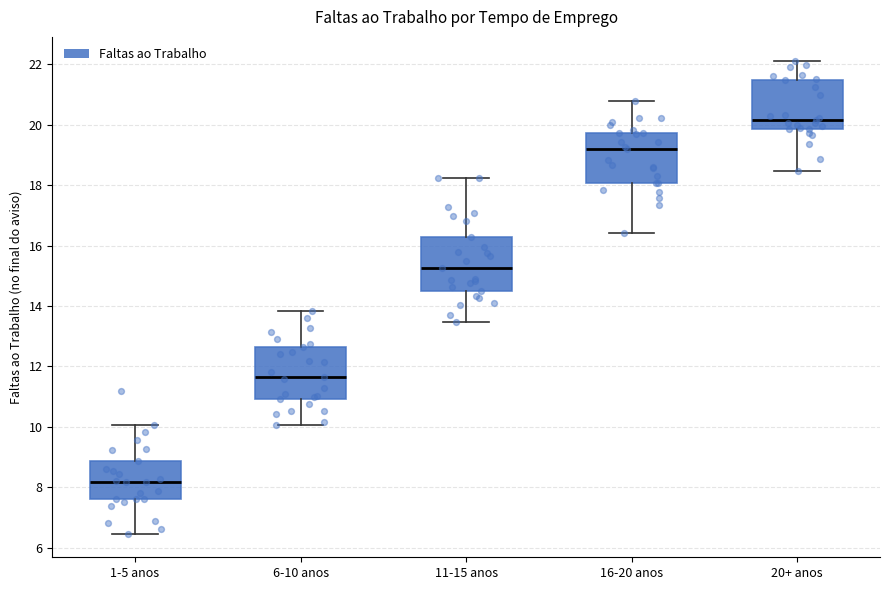

Where is the upper edge of the box for 1-5 anos on the y-axis? The values are not printed on the chart, so give them approximately, as read against the axis.

8.8